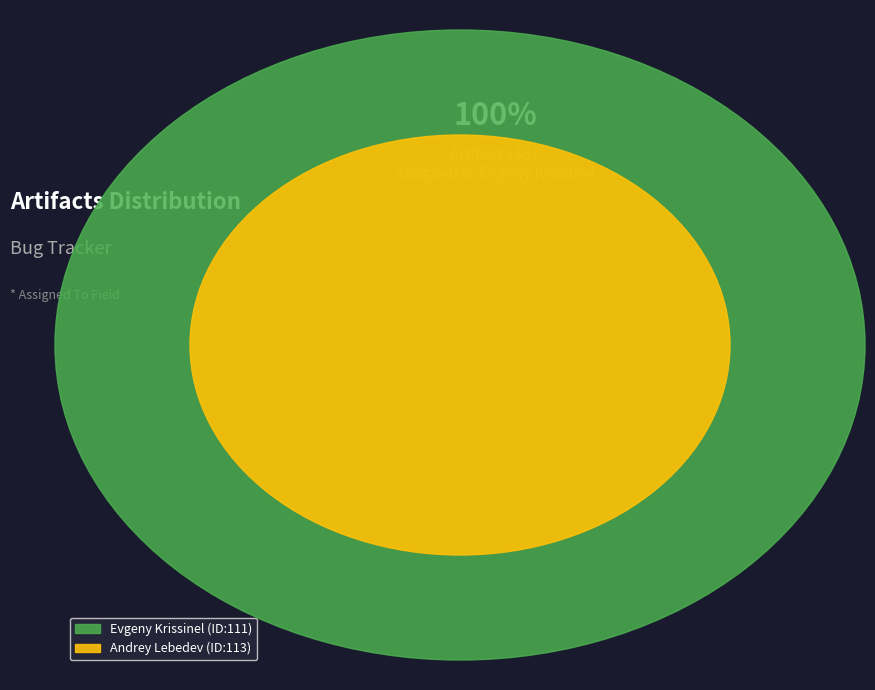

What is the ratio of the value at Evgeny Krissinel to the value at Andrey Lebedev?

1.0